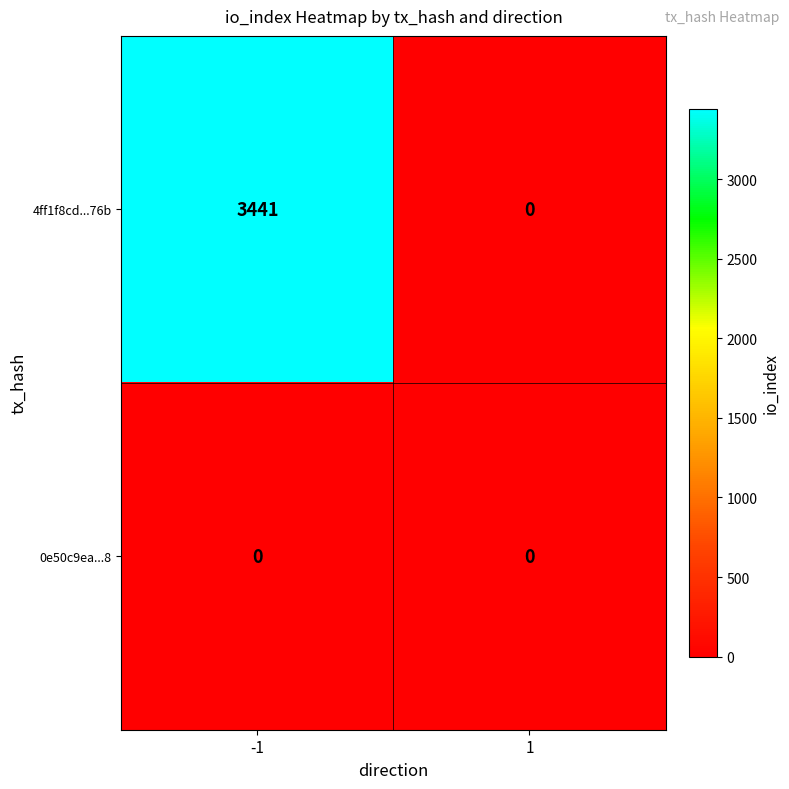

Which series has the largest total across all categories?

4ff1f8cd...76b